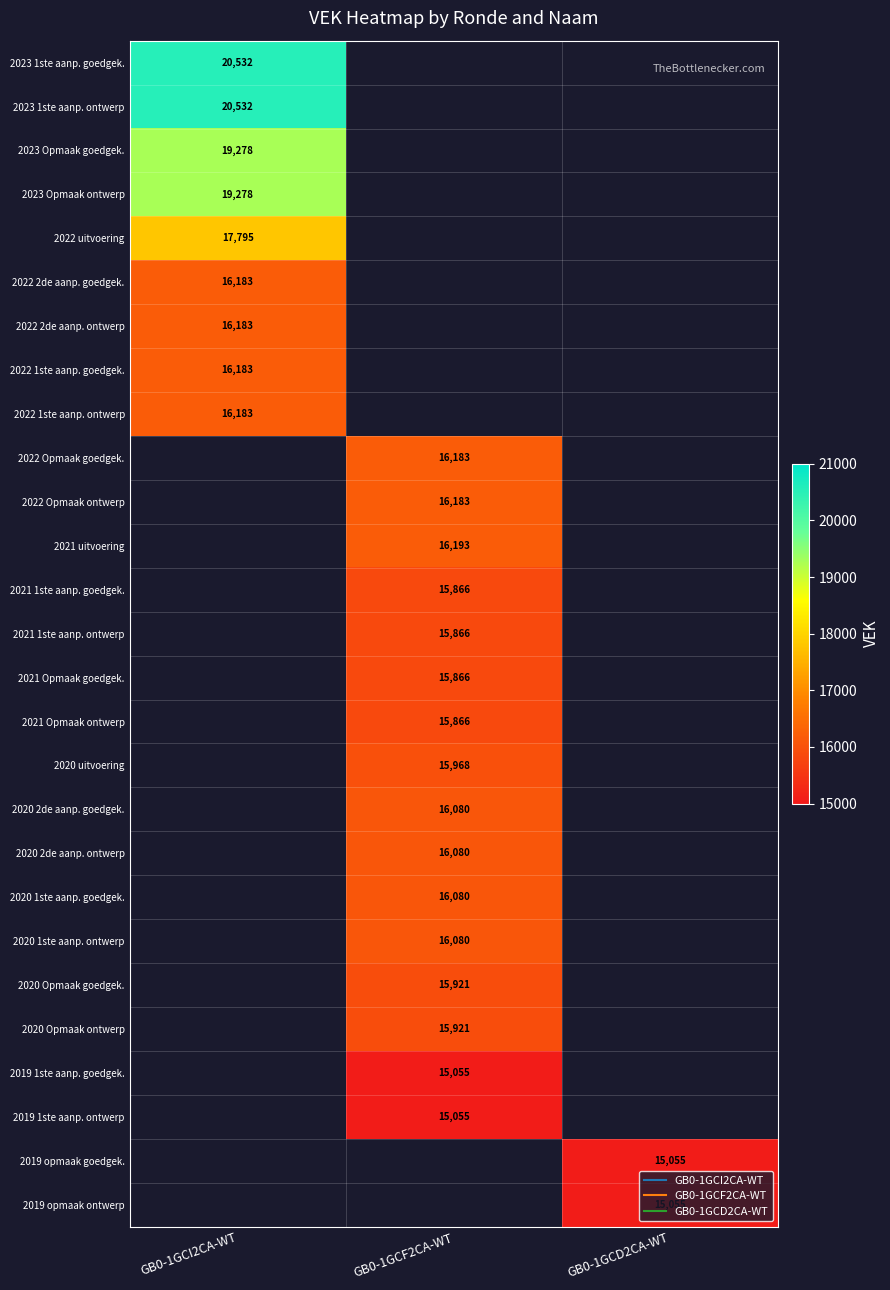

At how many categories does at least one series exceed 17014?

1